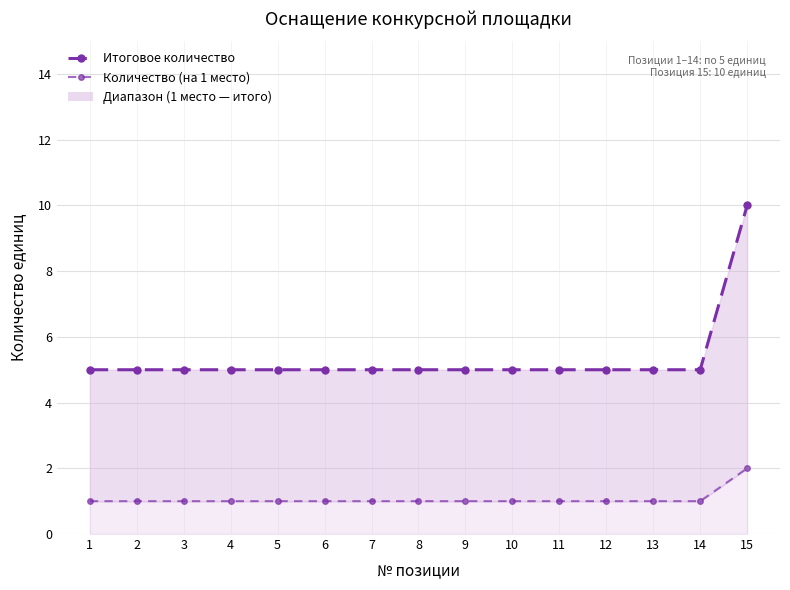

At how many categories does at least one series exceed 6?

1